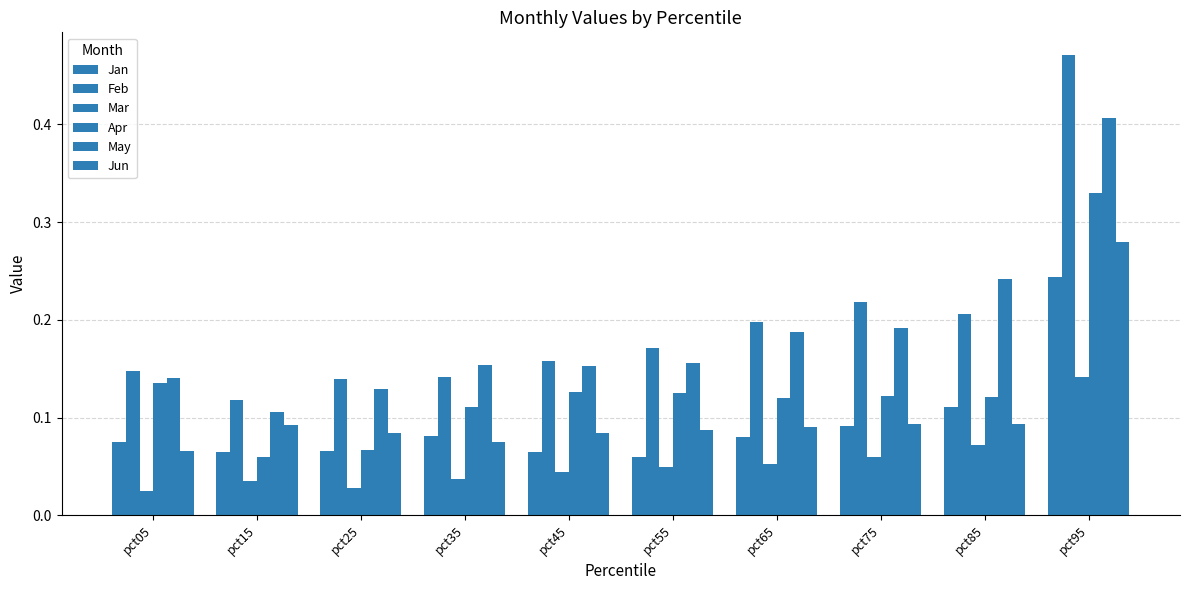

What is the difference between the second highest and second lowest values in the May series?

0.1